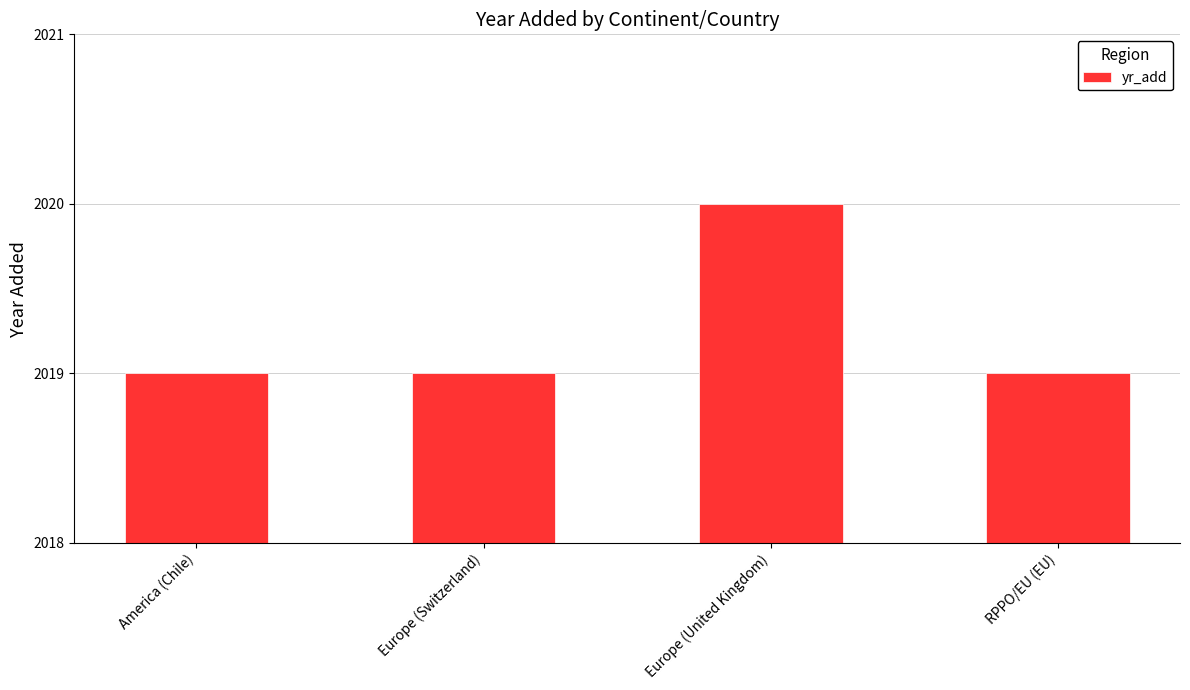

What is the smallest value displayed?

2019